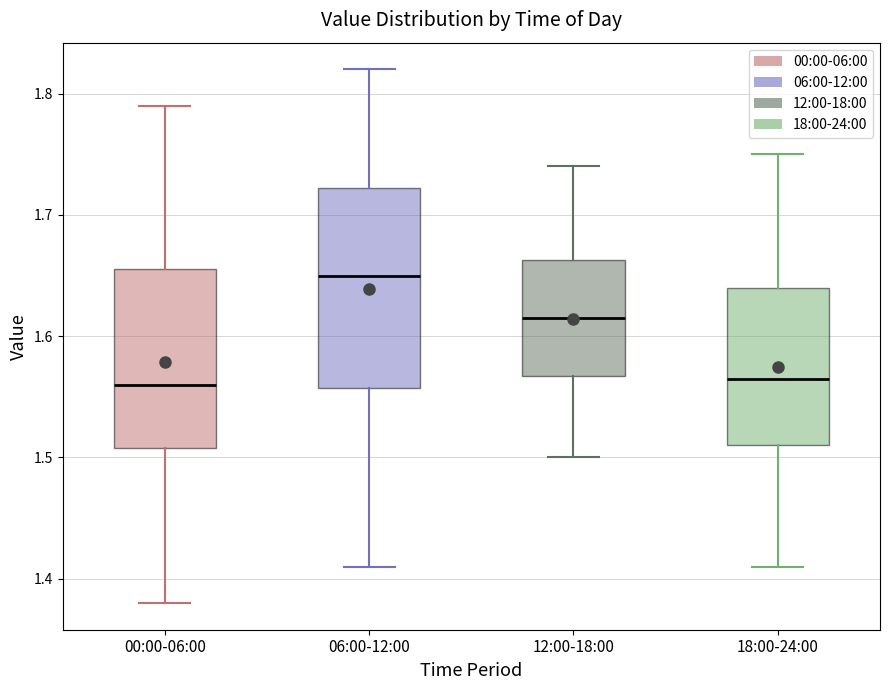

Where does the upper whisker of the box for 18:00-24:00 end on the y-axis? The values are not printed on the chart, so give them approximately, as read against the axis.

1.75